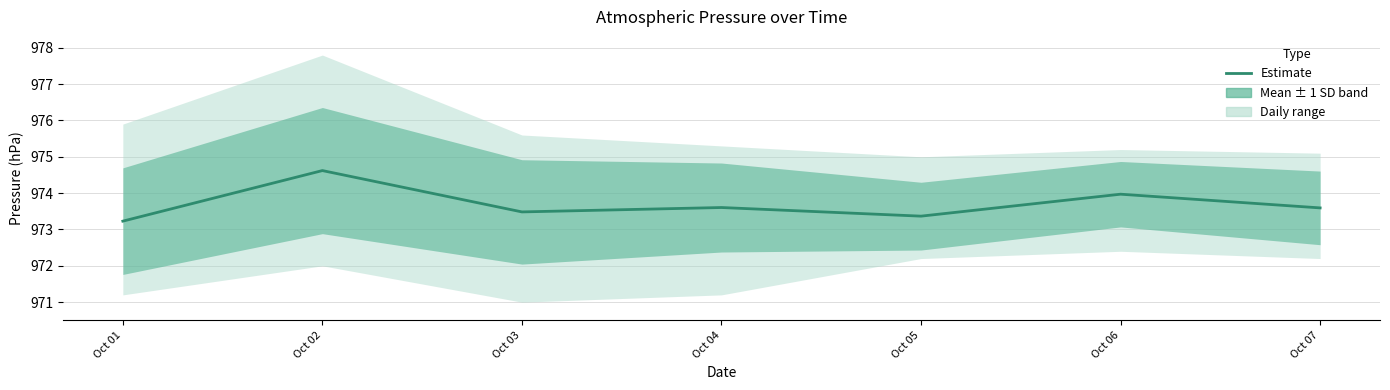

True or false: the data shows 1564.5 at Oct 02.

False